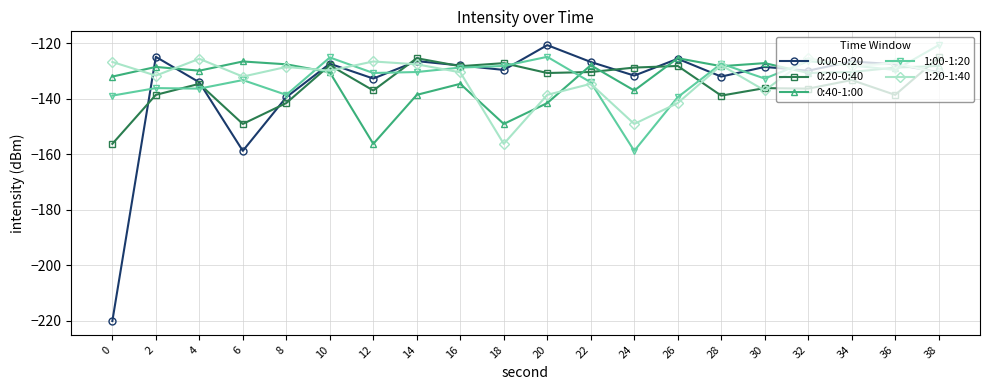

What is the value of the 1:00-1:20 point at the 2nd from the left?

-136.2